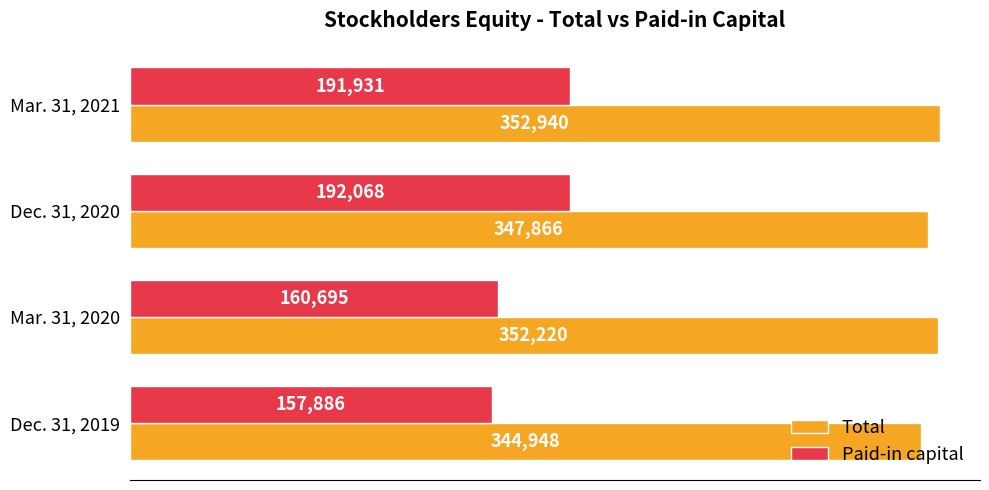

At which category is the sum across all series the highest?

Mar. 31, 2021